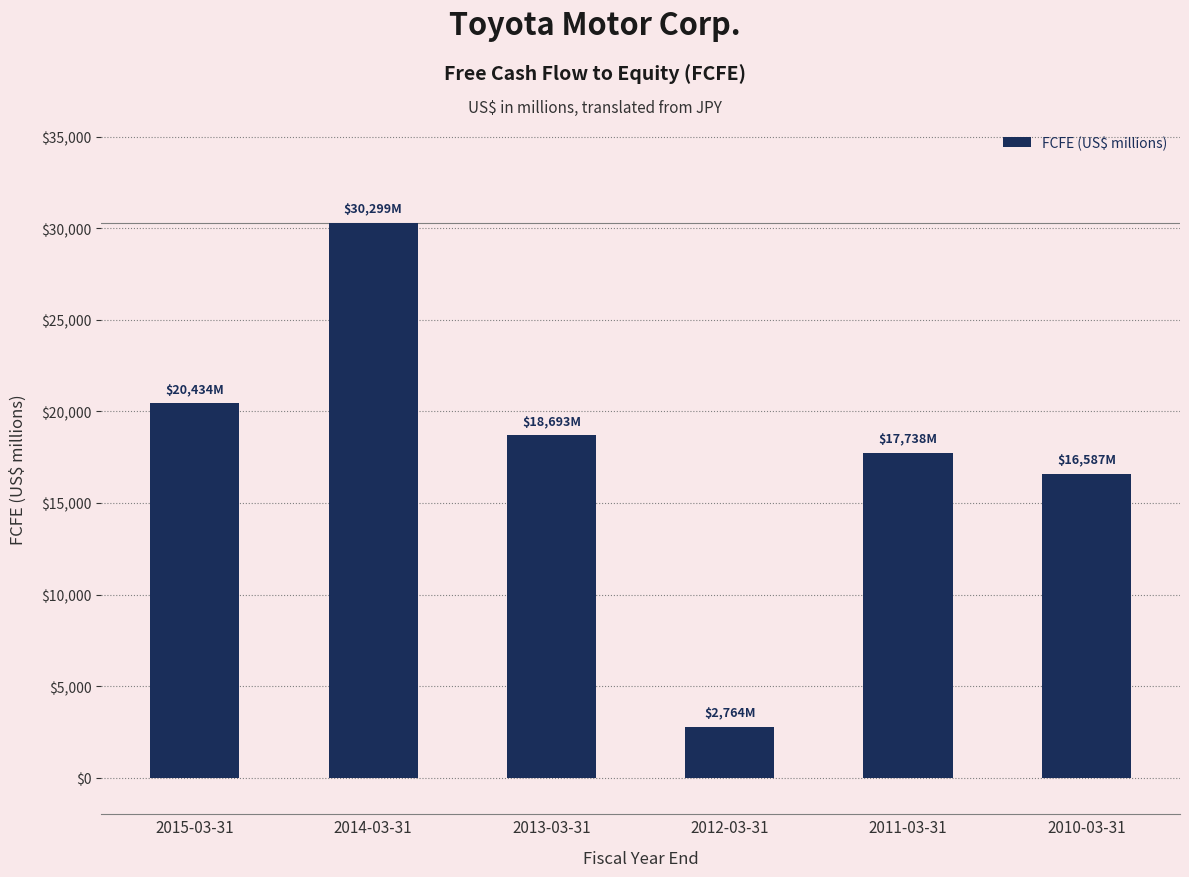

How many values are below 18693?

3